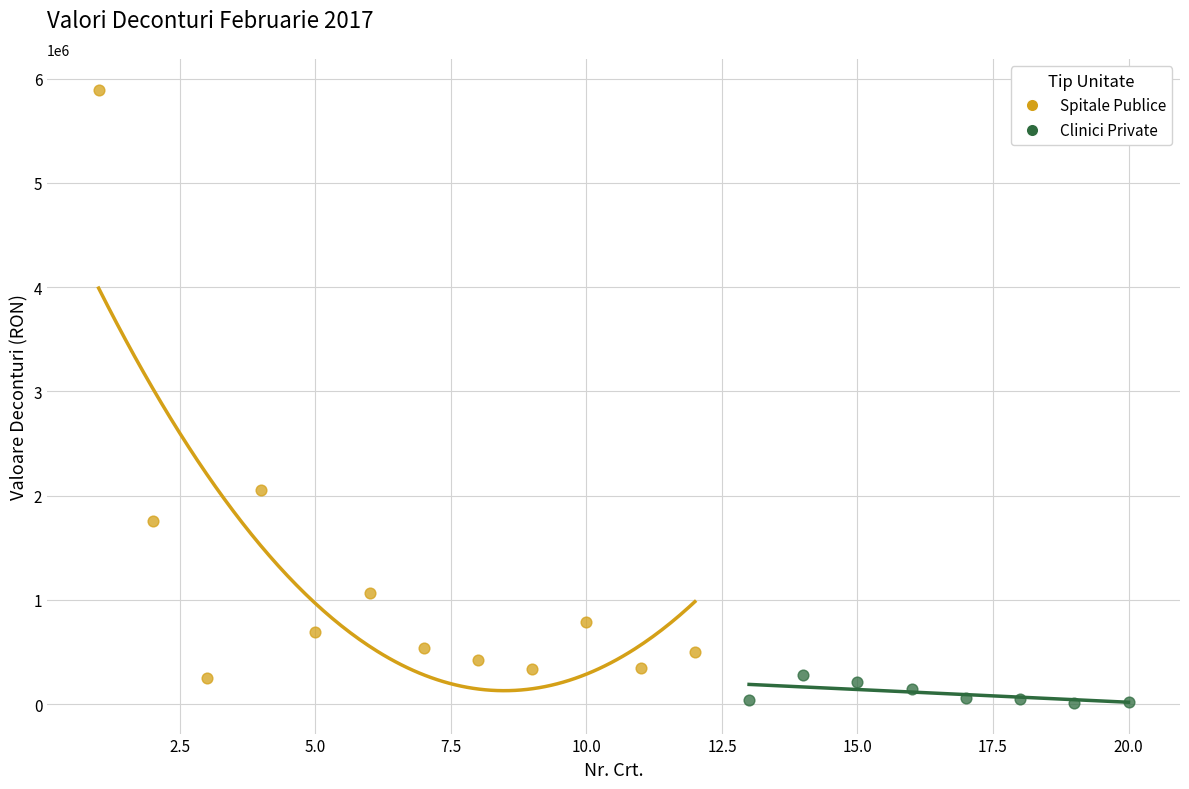

What are all the series names shown in the legend?

Spitale Publice, Clinici Private